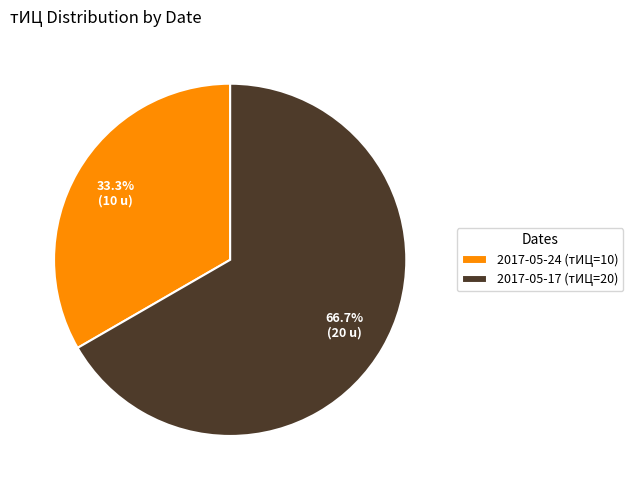

Which slice represents more than half of the pie?

2017-05-17 (тИЦ=20)